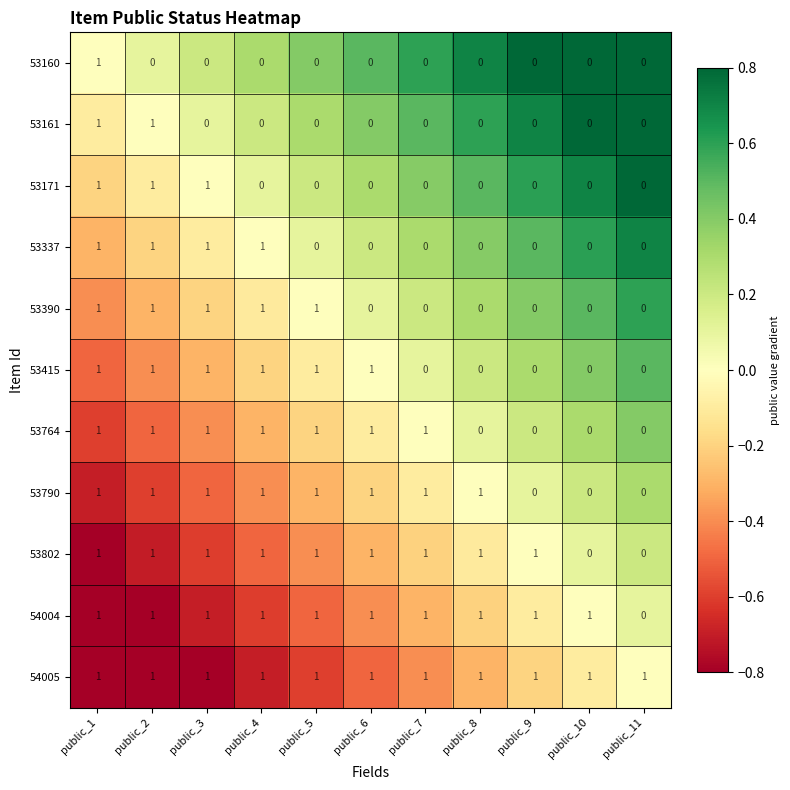

What is the sum of all 53415 values?

6